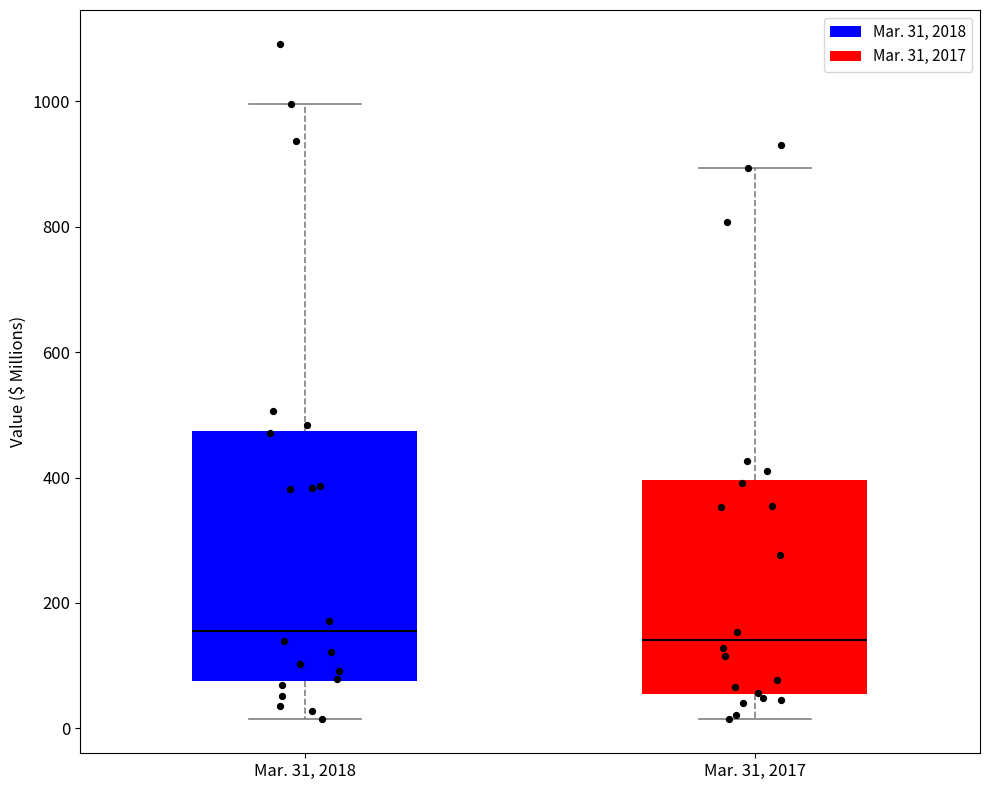

Which box is the tallest, from its lower edge to its upper edge?

Mar. 31, 2018